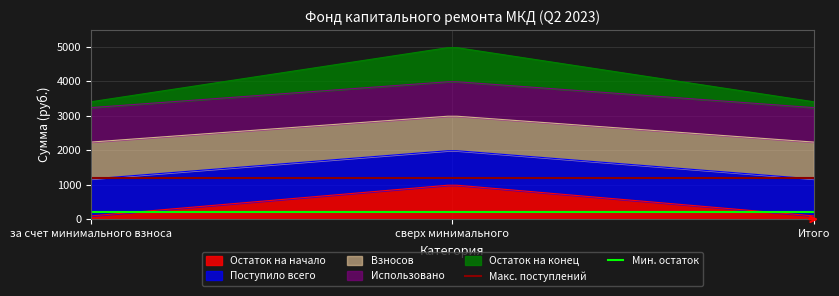

How many lines are shown in the chart?

2